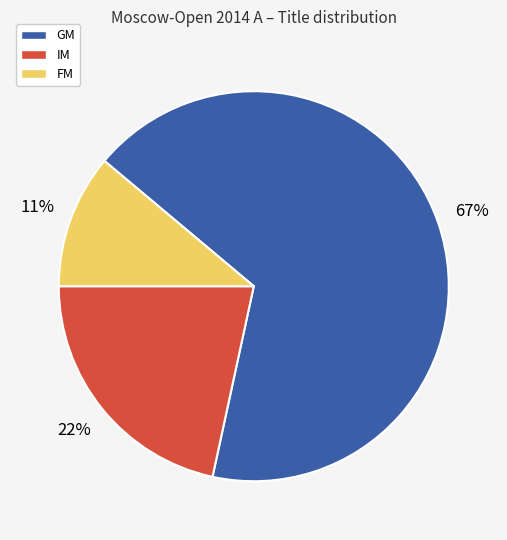

What is the largest slice in the pie chart?

GM